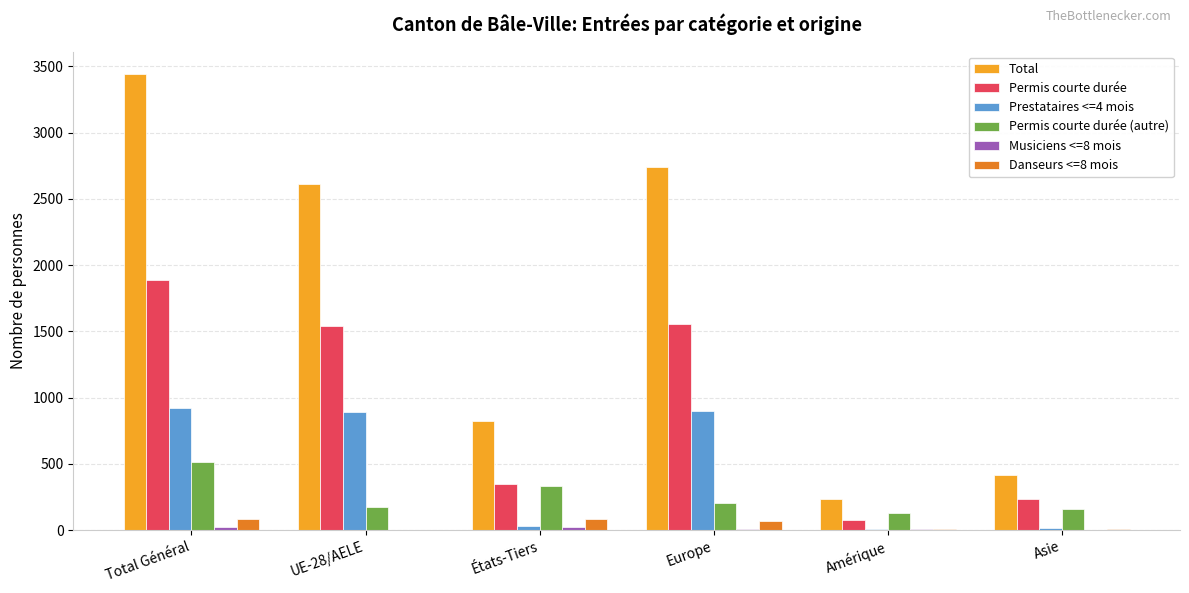

Which category has the highest value in the Total series?

Total Général